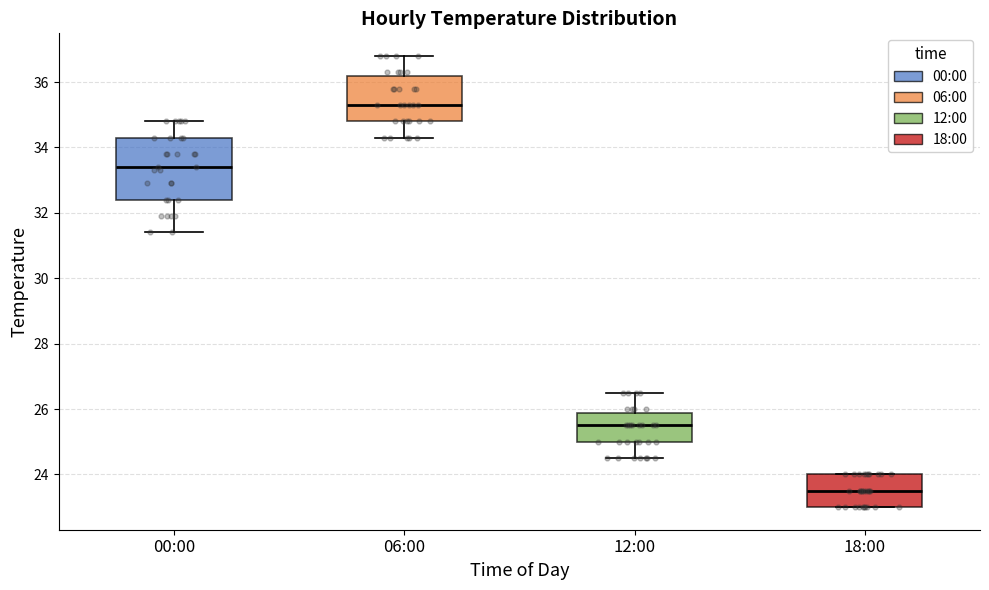

Reading left to right, transcribe this box plot: for each box, give where its median line is, the range the box spans, and where its two whiskers end, as read against the y-axis. The values are not printed on the chart, so give them approximately, as read against the axis.

00:00: median 33.4, box 32.4 to 34.4, whiskers 31.4 to 34.8
06:00: median 35.4, box 34.8 to 36.2, whiskers 34.4 to 36.8
12:00: median 25.6, box 25.0 to 25.8, whiskers 24.6 to 26.6
18:00: median 23.6, box 23.0 to 24.0, whiskers 23.0 to 24.0